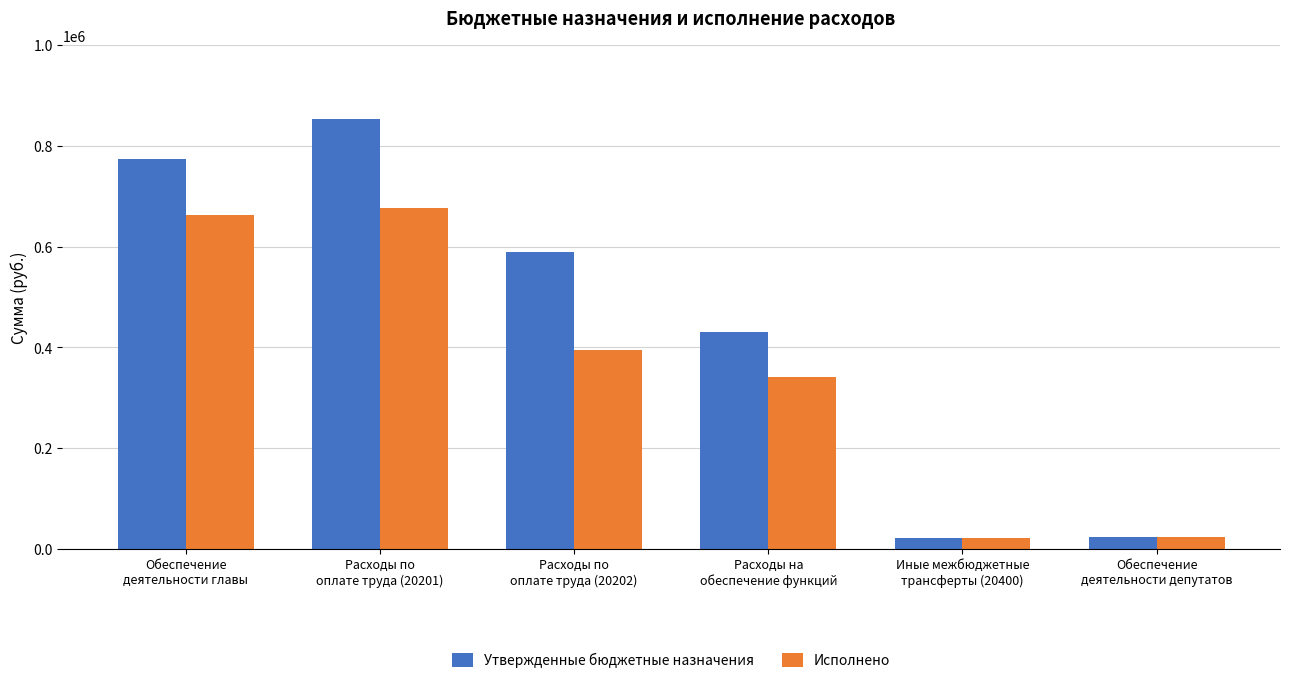

At which label does Утвержденные бюджетные назначения reach its peak?

Расходы по
оплате труда (20201)